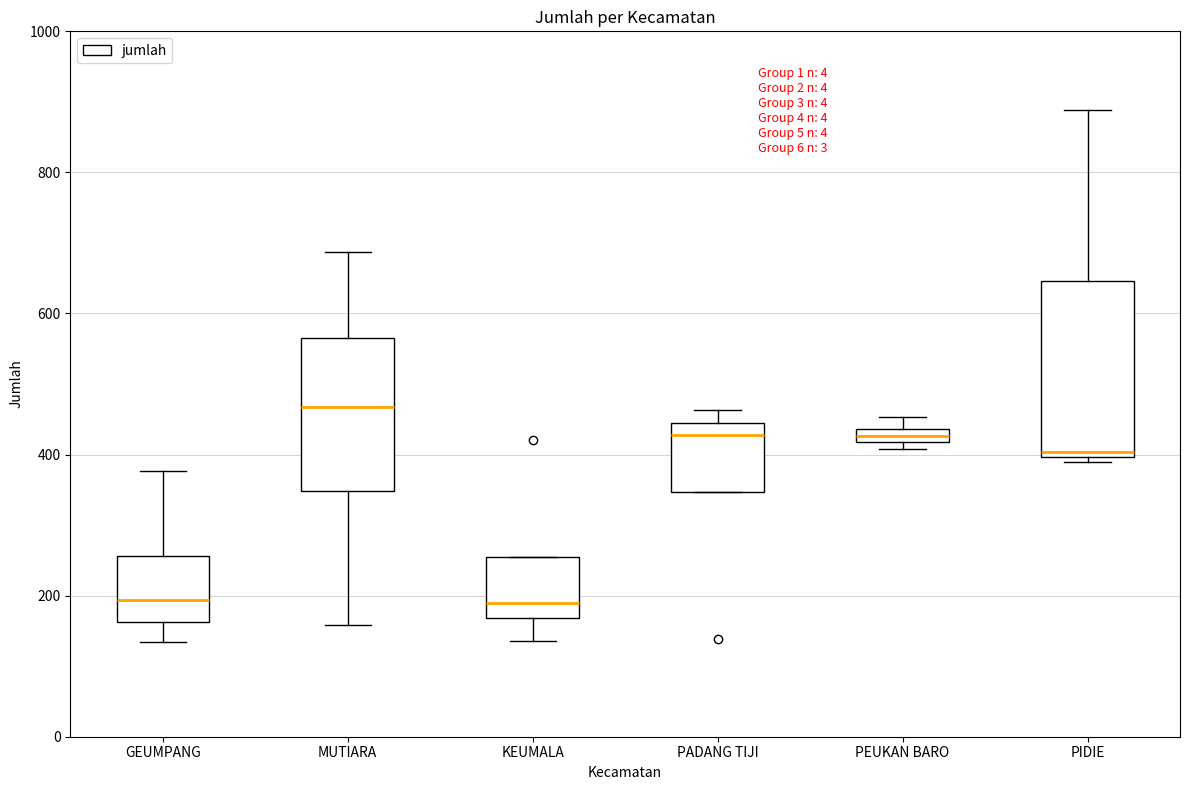

Which box has the highest median line?

MUTIARA